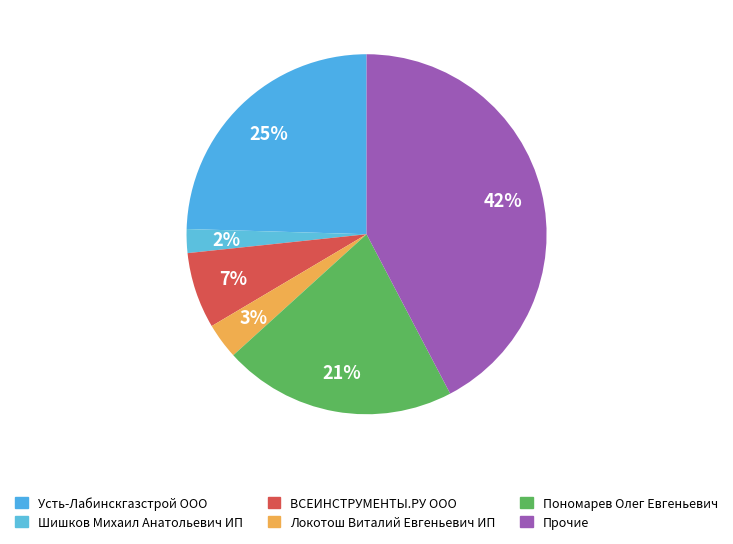

Is there a majority slice in this chart?

No